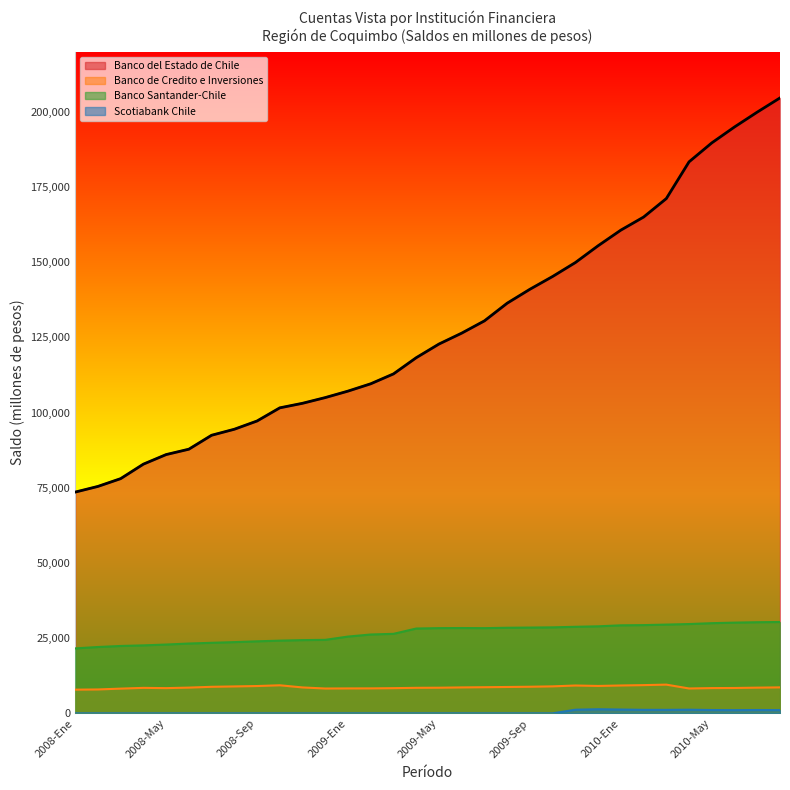

Between 2008-Ago and 2008-Sep, which series saw the biggest shift?

Banco del Estado de Chile